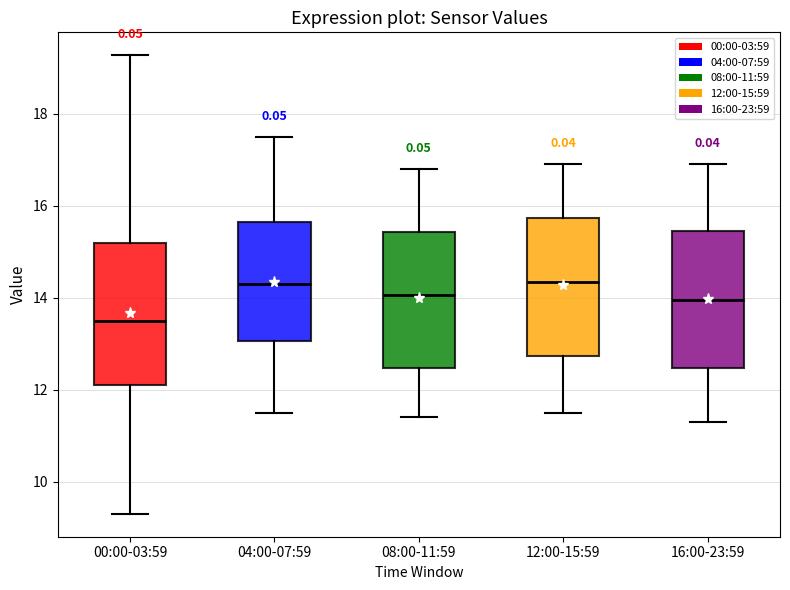

Where does the upper whisker of the box for 08:00-11:59 end on the y-axis? The values are not printed on the chart, so give them approximately, as read against the axis.

16.8